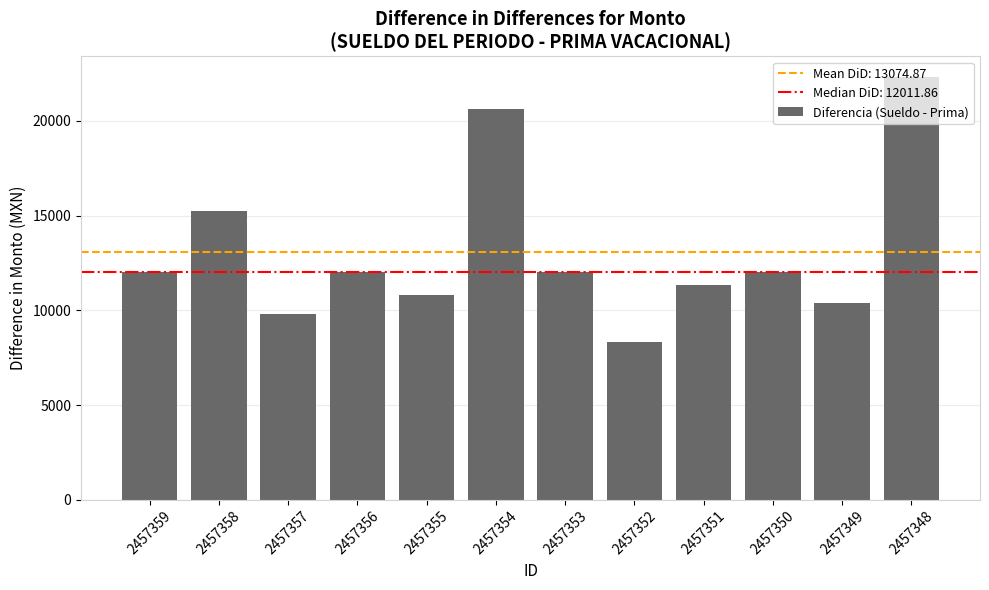

Which category has the lowest value across all series?

2457352